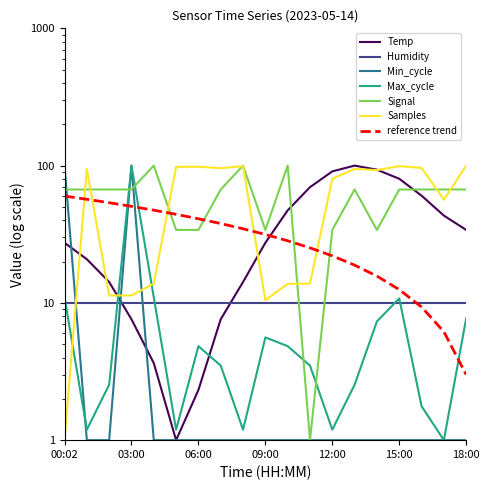

What is the lowest value of the Max_cycle series?

1.0